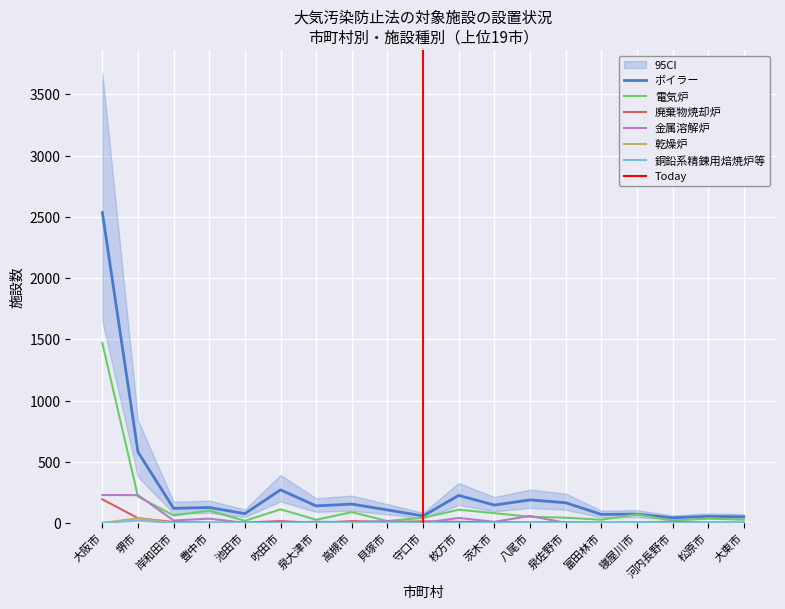

What is the average value of the ボイラー series?

272